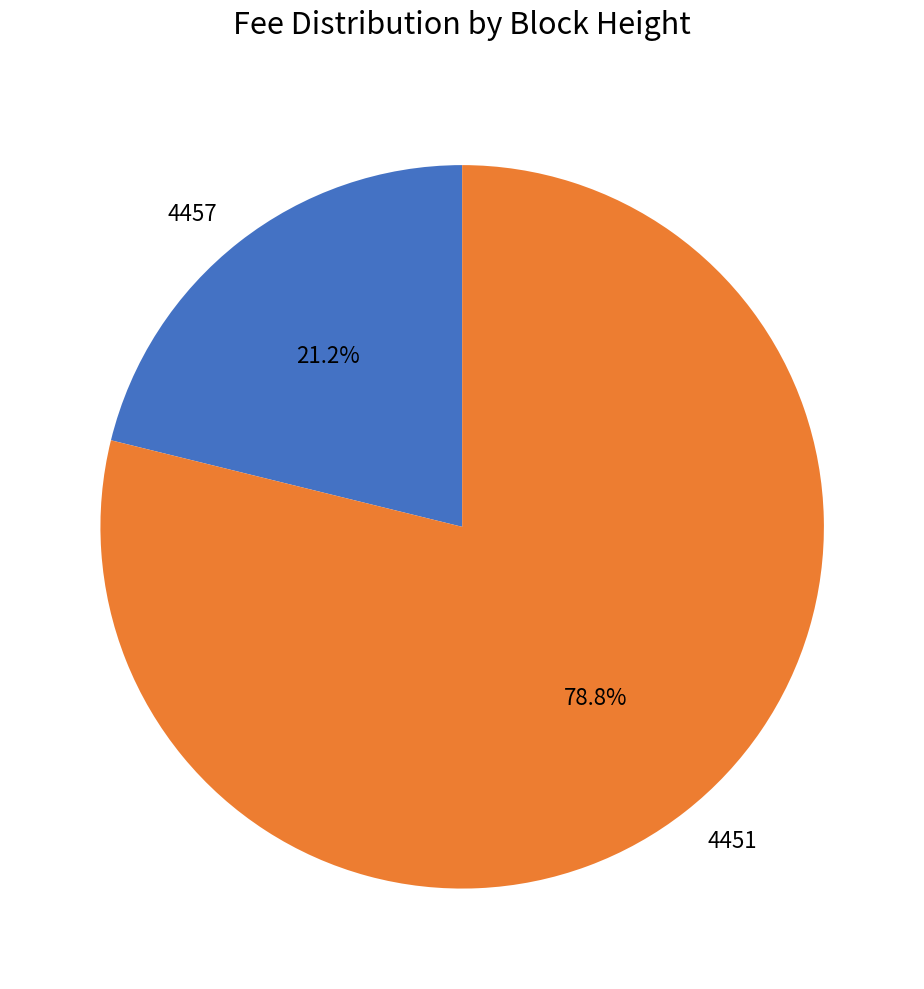

Is it true that 4451 is 92% of the pie?

False